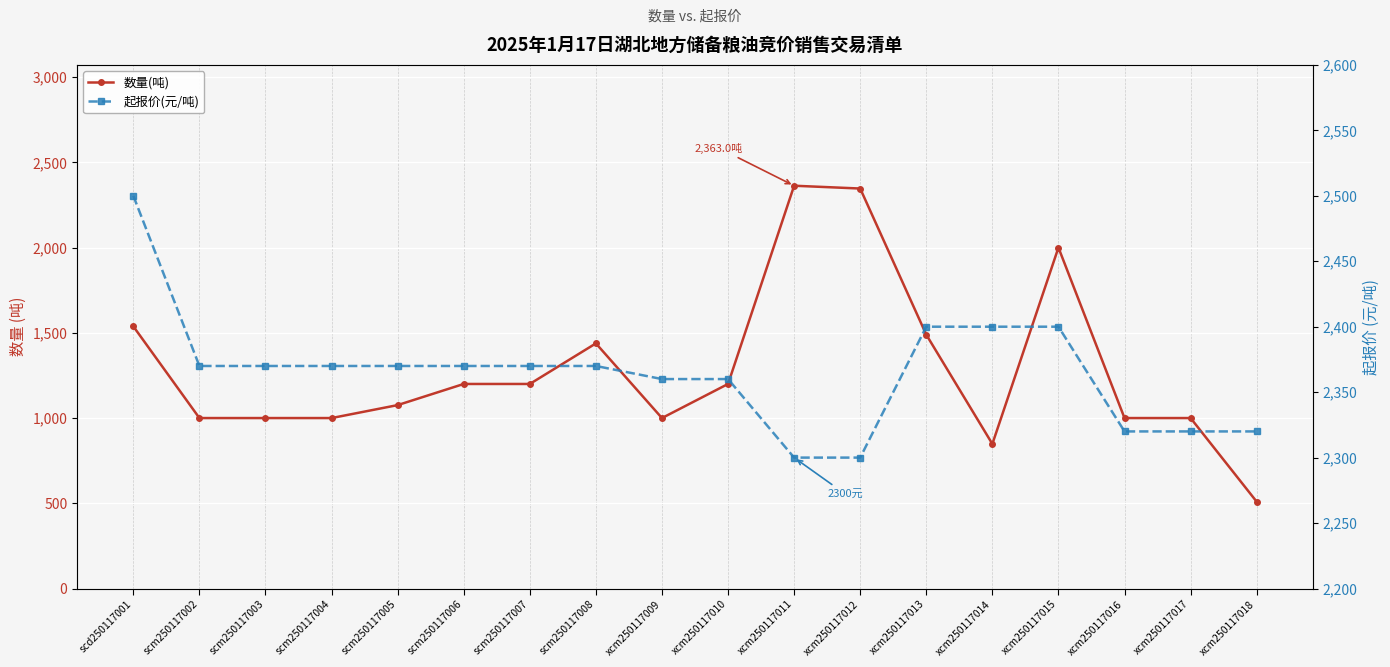

What is the difference between the 数量(吨) values at xcm250117010 and xcm250117011?

1163.0